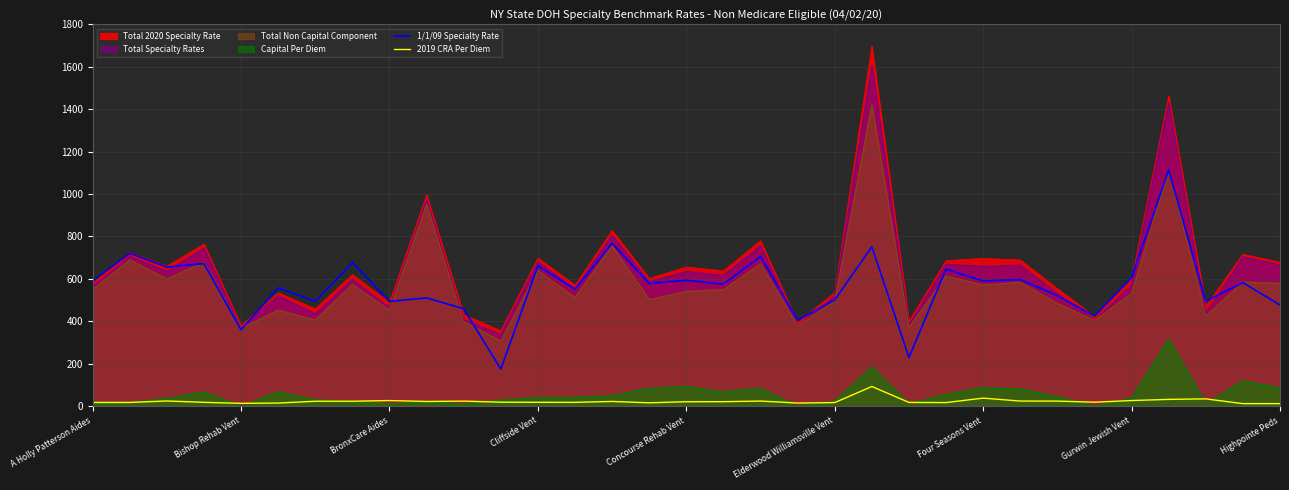

What is the difference between the maximum and minimum values in the 2019 CRA Per Diem series?

80.8